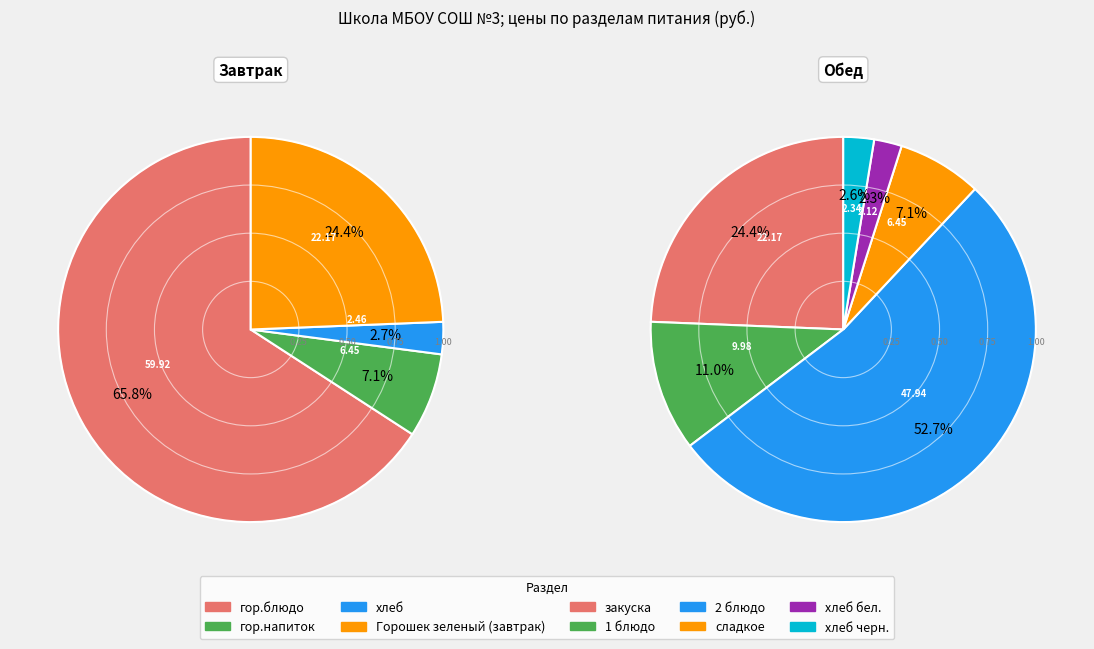

Which slice is the largest?

гор.блюдо